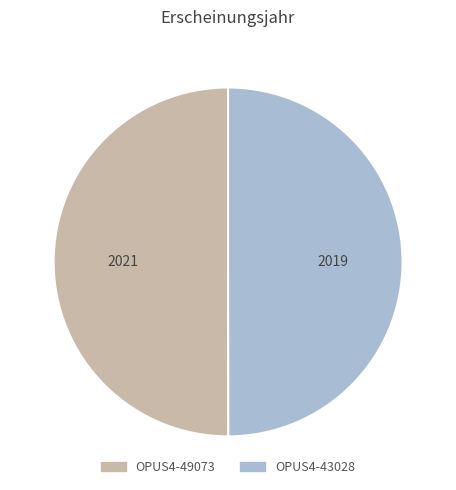

True or false: OPUS4-43028 accounts for 41% of the total.

False